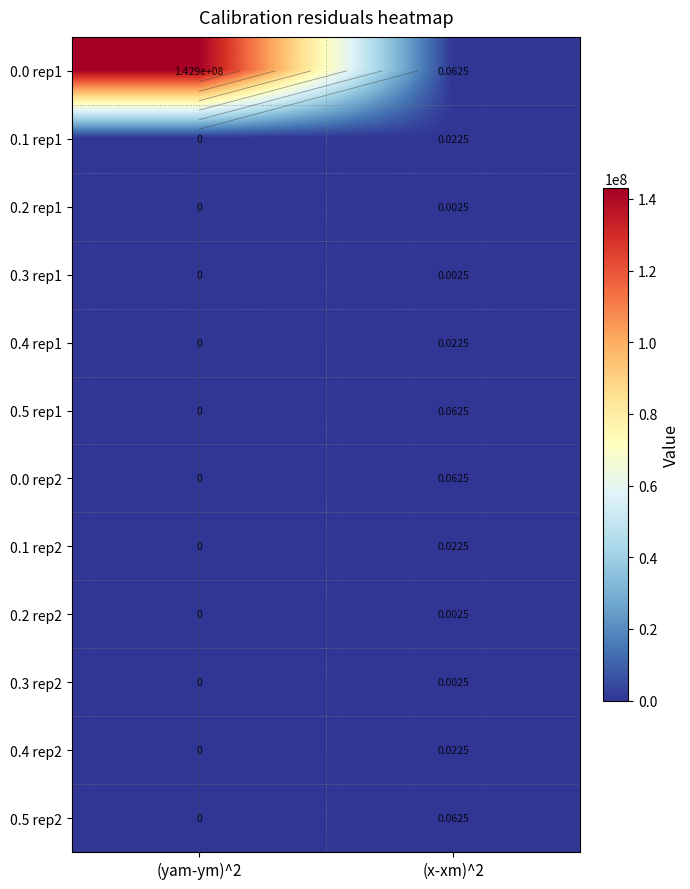

What is the total value across all series at (yam-ym)^2?

142928002.6